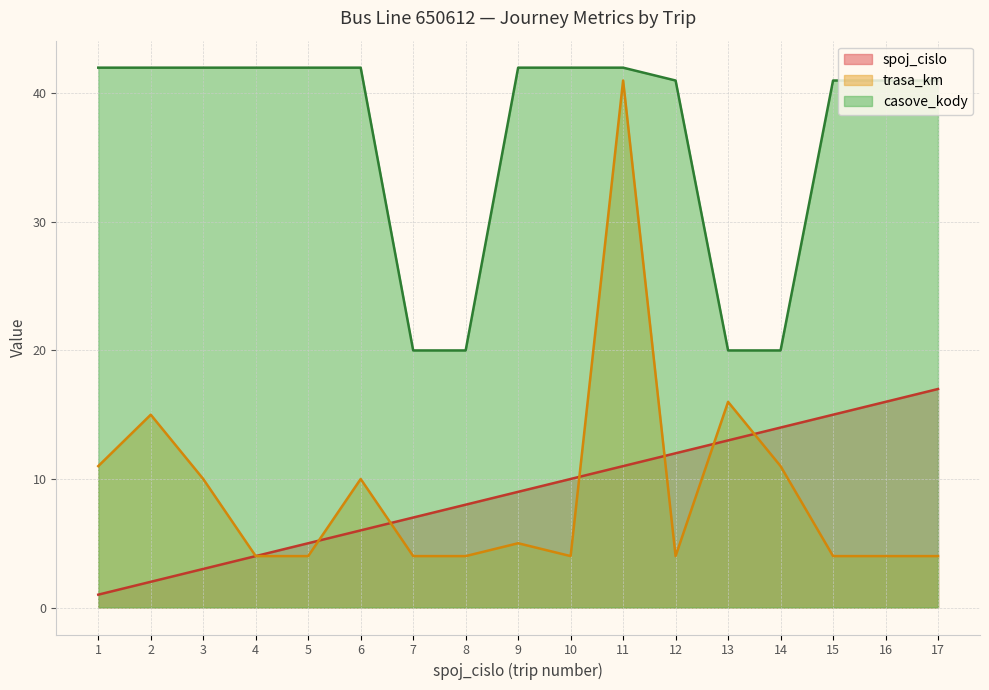

True or false: spoj_cislo has more than 1 points higher than both neighbors.

False